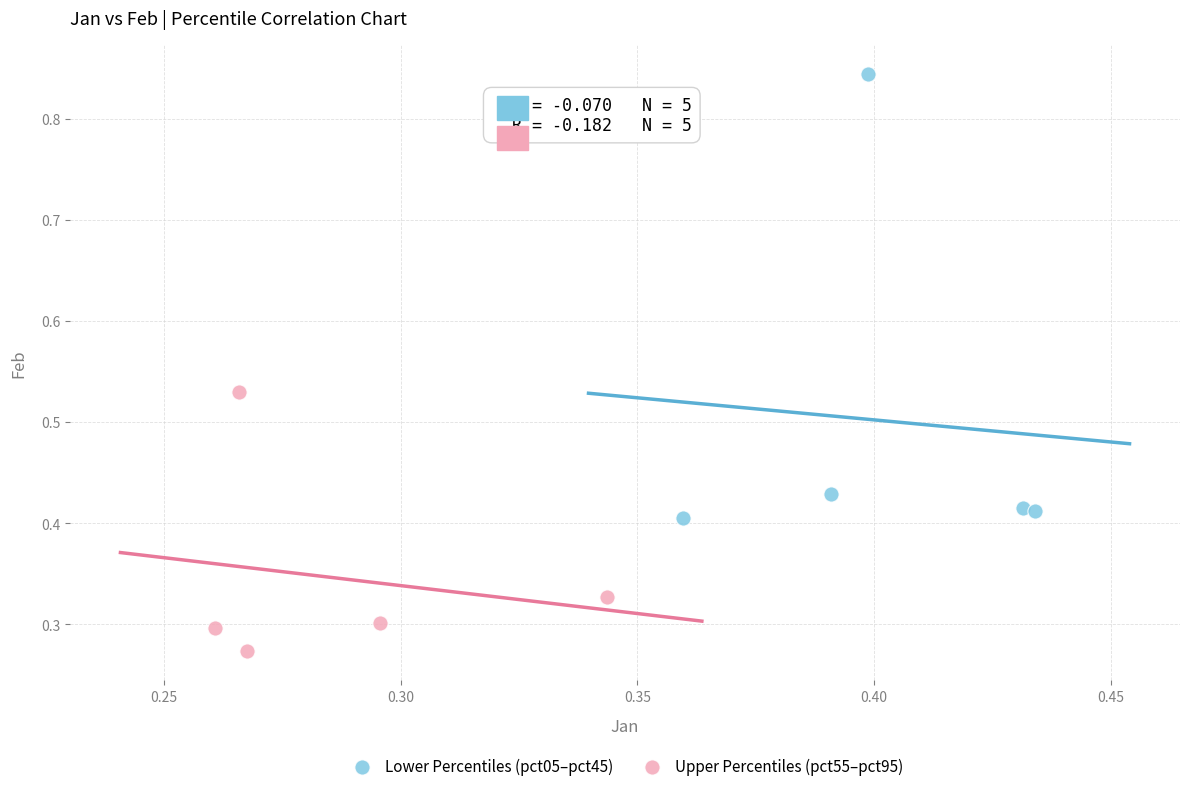

Which series contains the lowest Y value?

Upper Percentiles (pct55–pct95)